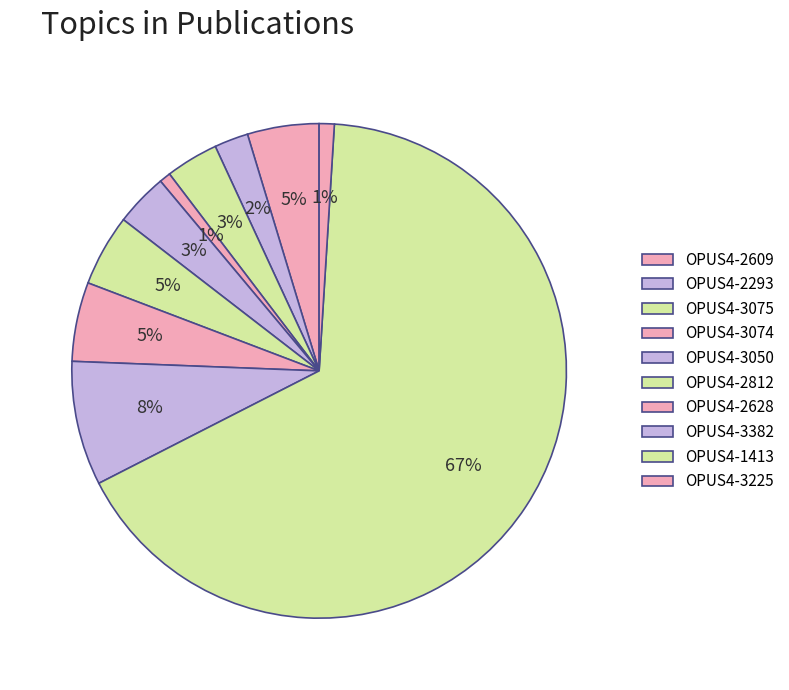

Is there a majority slice in this chart?

Yes